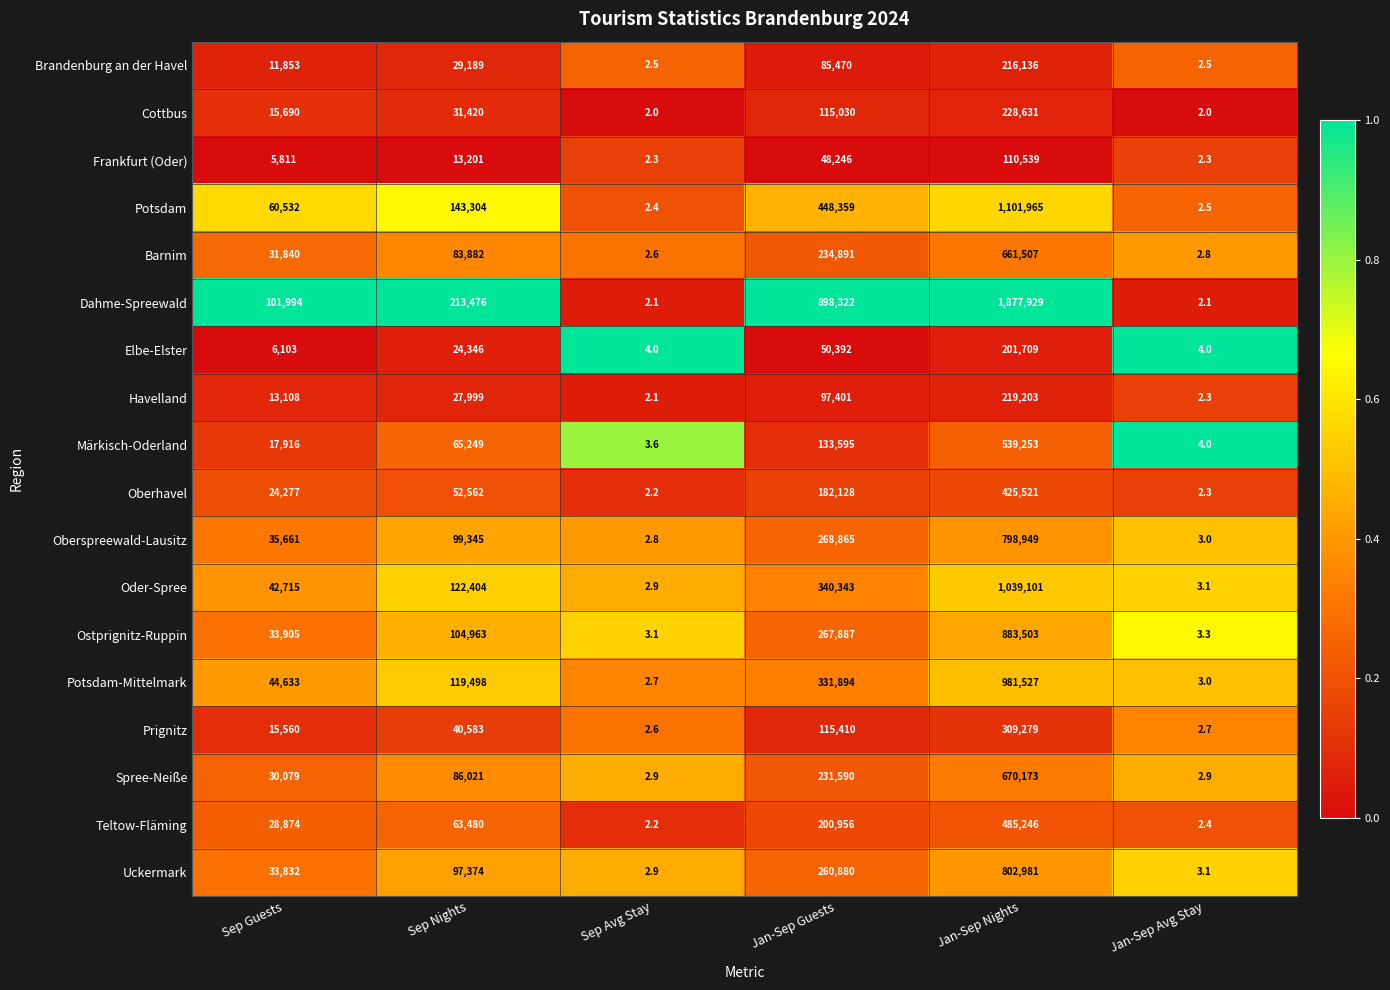

At which category does the chart reach its peak across all series?

Jan-Sep Nights